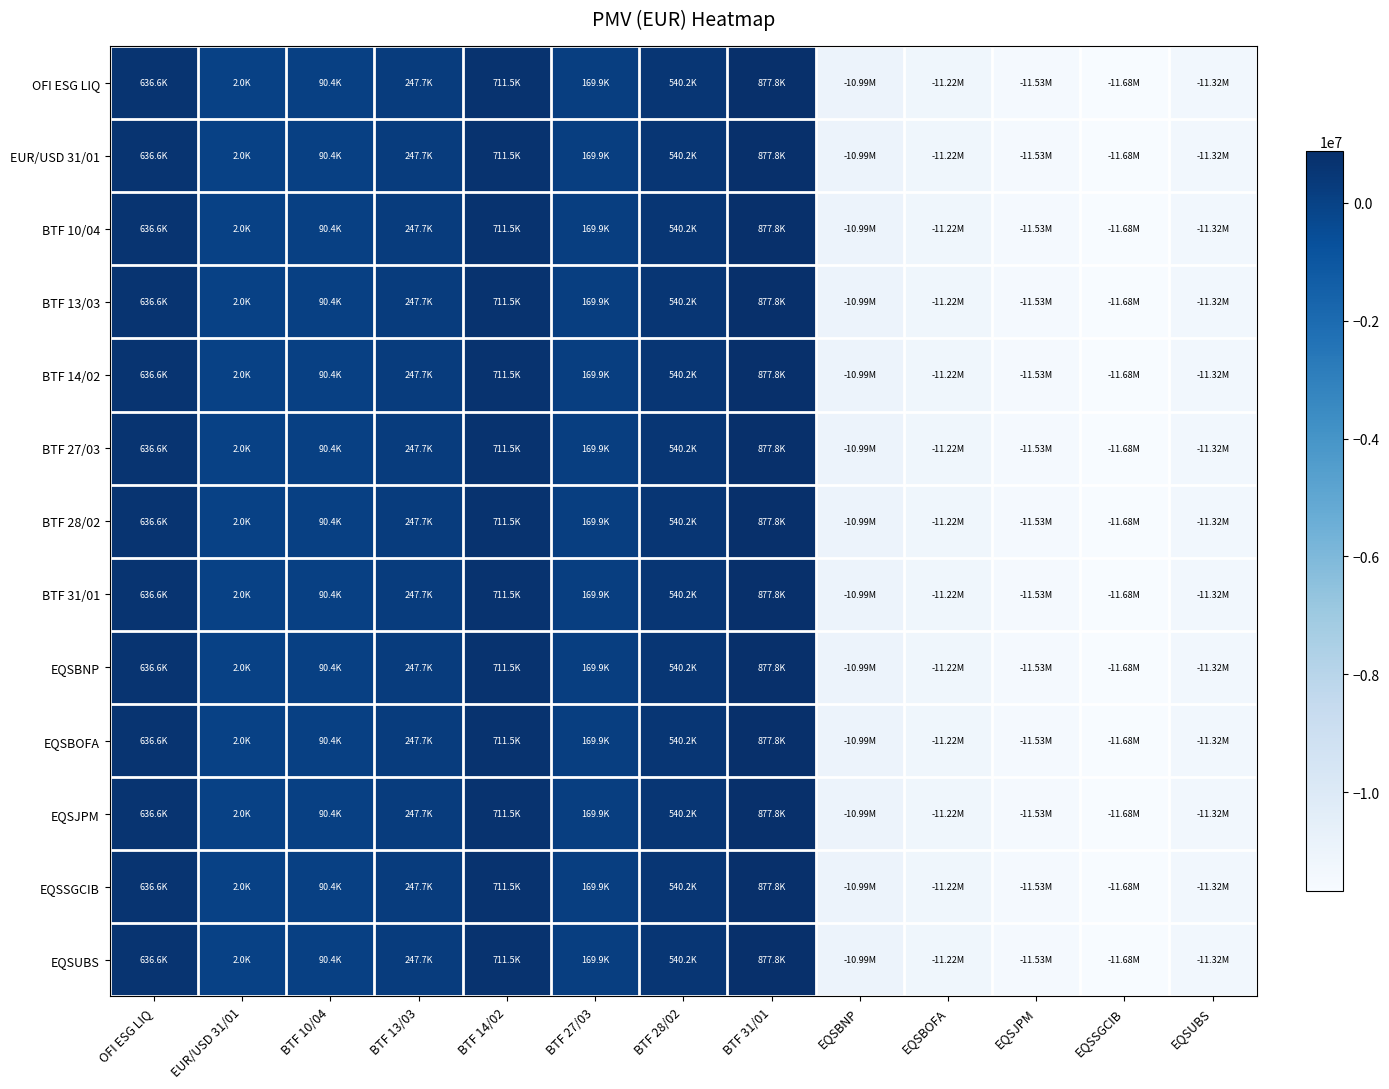

Which series changed the most between BTF 27/03 and EQSBNP?

OFI ESG LIQ